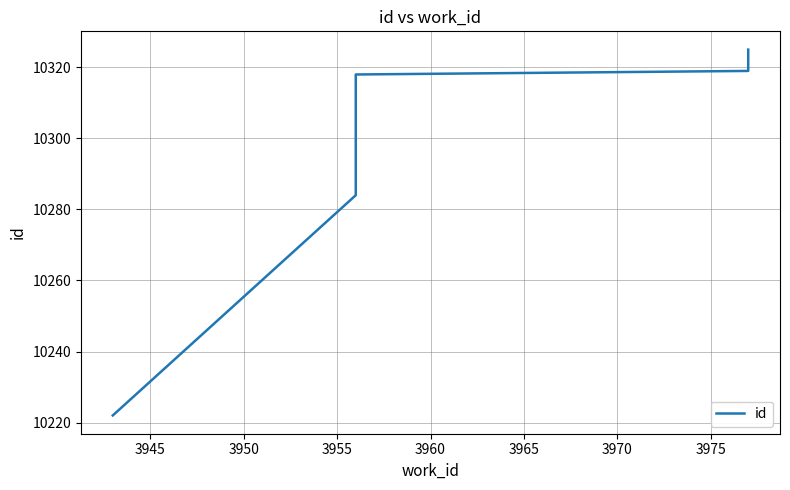

How many lines are shown in the chart?

1